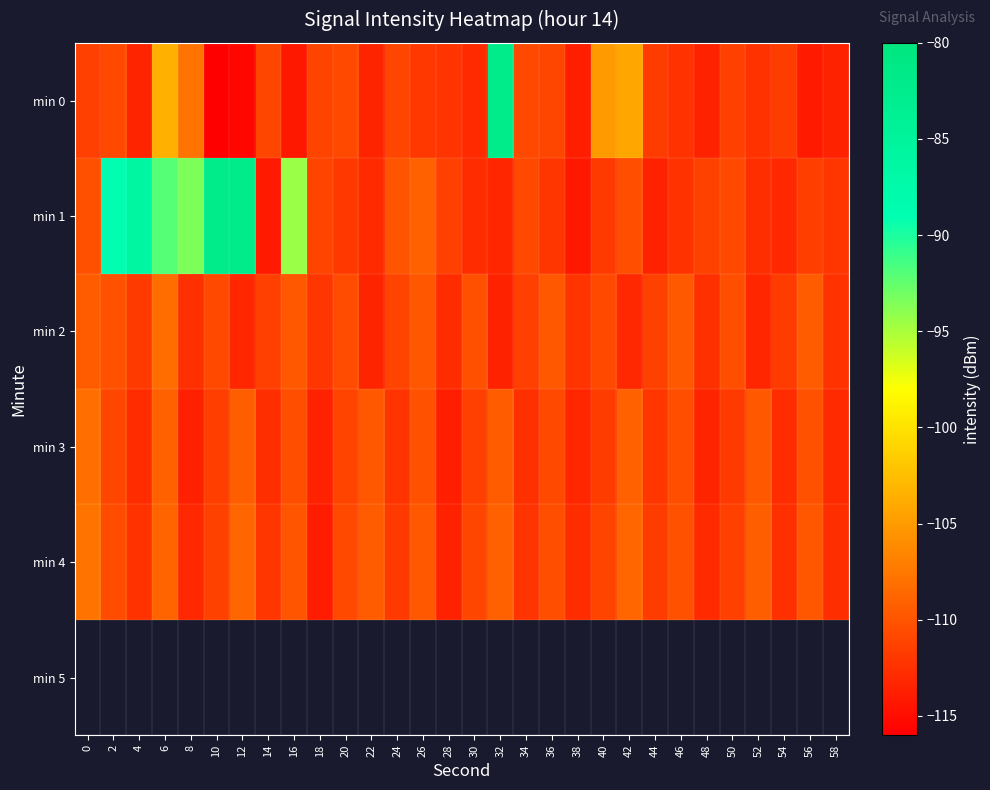

Between 14 and 52, which series saw the biggest shift?

min 3